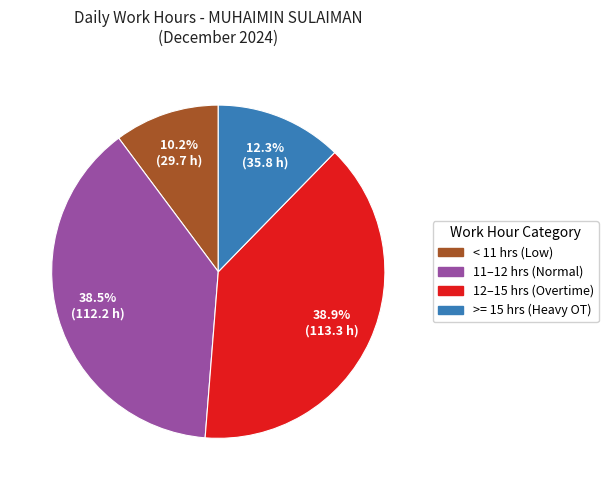

Between >= 15 hrs (Heavy OT) and < 11 hrs (Low), which is larger?

>= 15 hrs (Heavy OT)